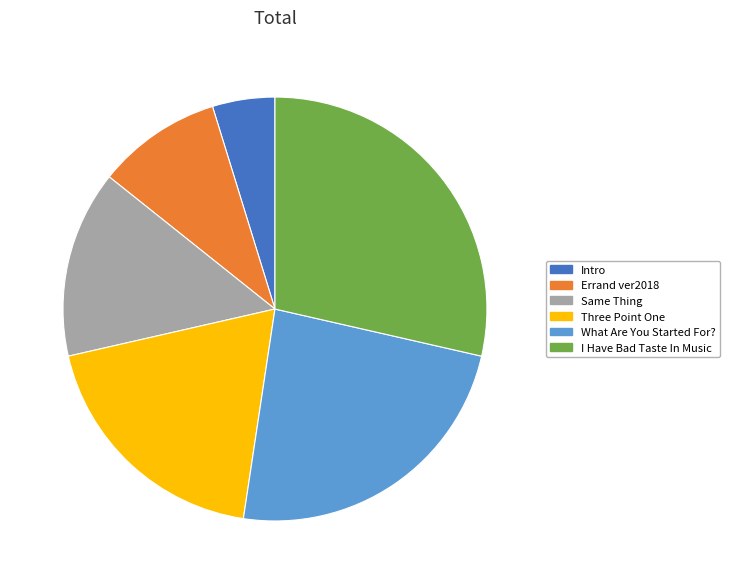

How many segments does this pie chart have?

6